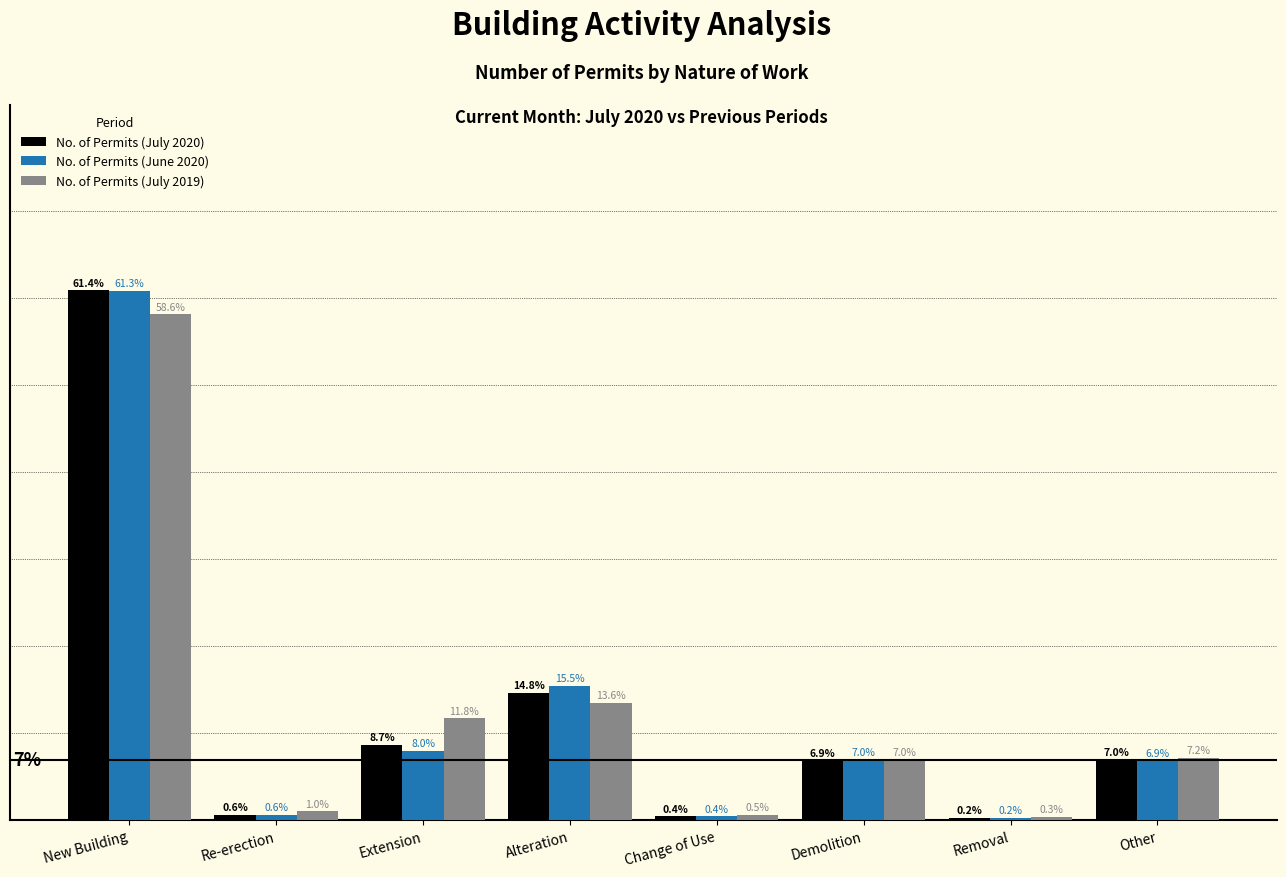

At which label does No. of Permits (July 2019) first exceed 7?

New Building